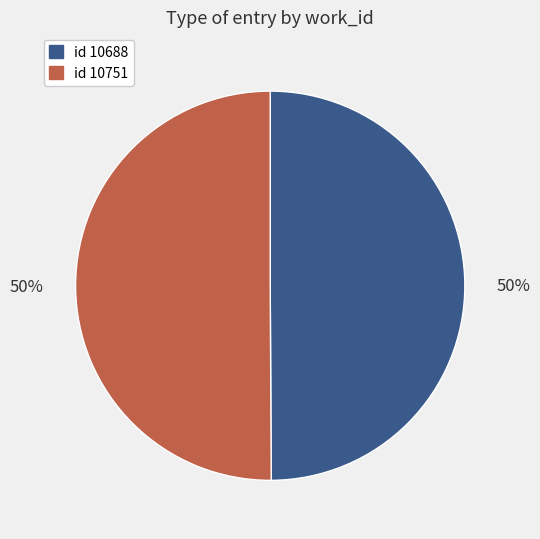

To the nearest percent, what is the average slice percentage?

50%